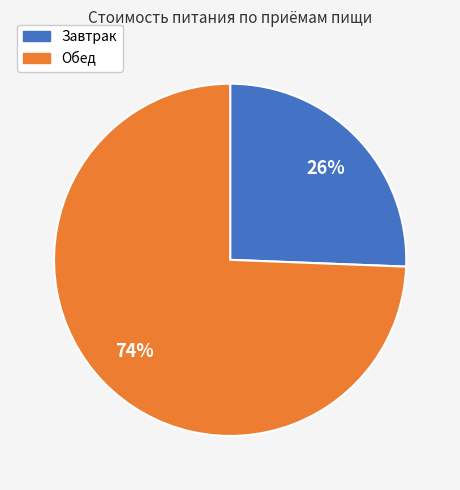

To the nearest percent, what is the combined percentage of Обед and Завтрак?

100%